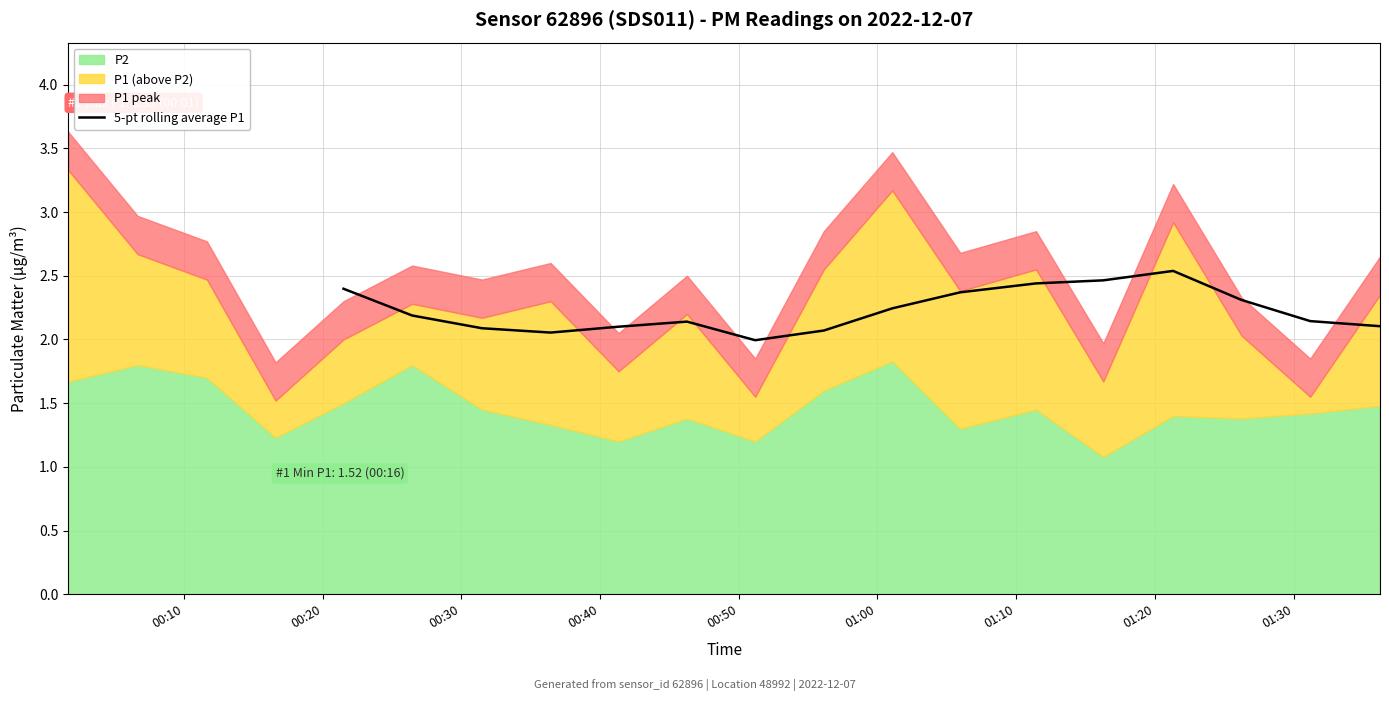

What is the lowest value of the 5-pt rolling average P1 series?

2.0